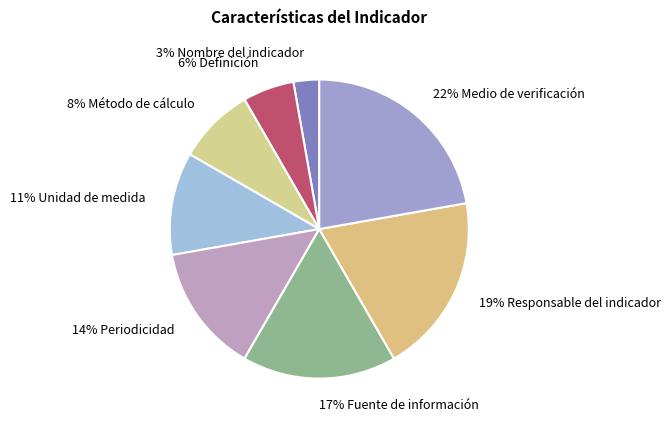

What is the largest slice in the pie chart?

Medio de verificación